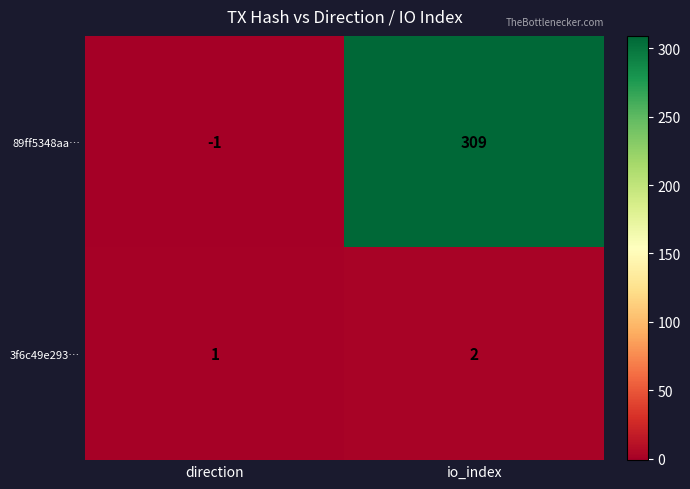

Where is 3f6c49e293… nearest to the value 1?

direction